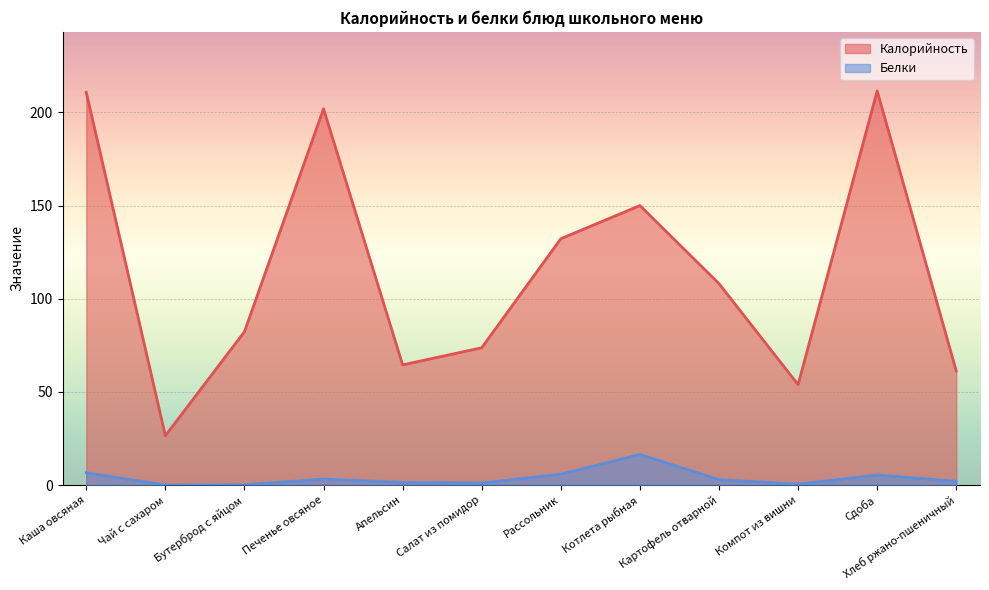

At which category is the sum across all series the highest?

Каша овсяная